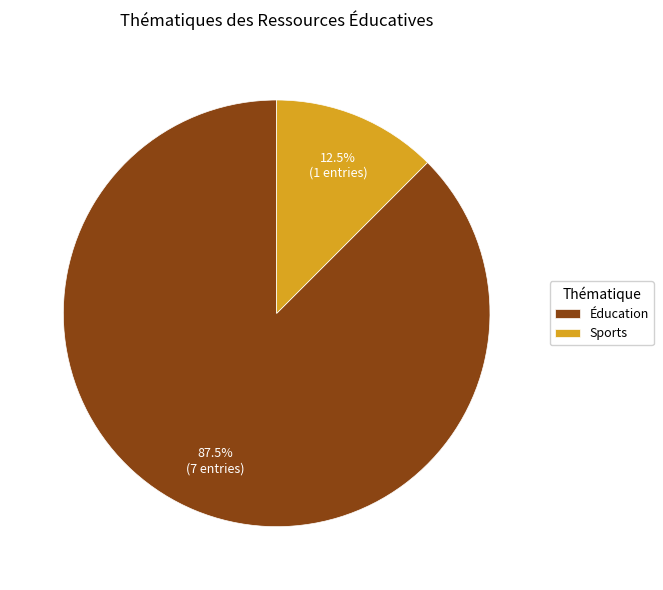

Which slice is the smallest?

Sports